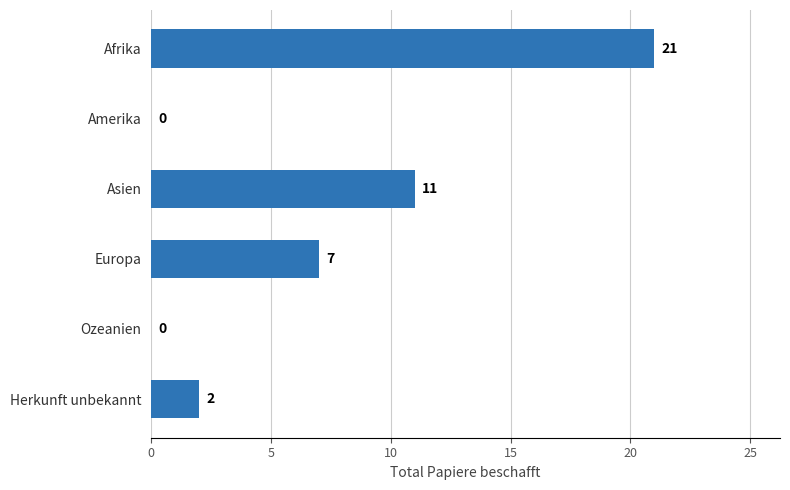

Reading top to bottom, what are all the values shown in this chart?

Afrika=21	Amerika=0	Asien=11	Europa=7	Ozeanien=0	Herkunft unbekannt=2